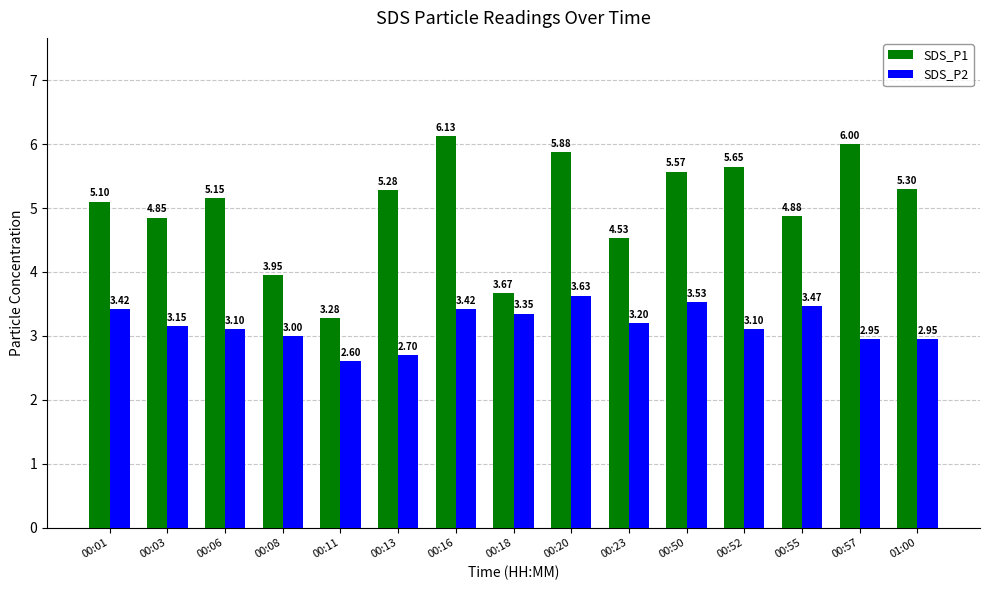

At which label does SDS_P2 reach its minimum?

00:11